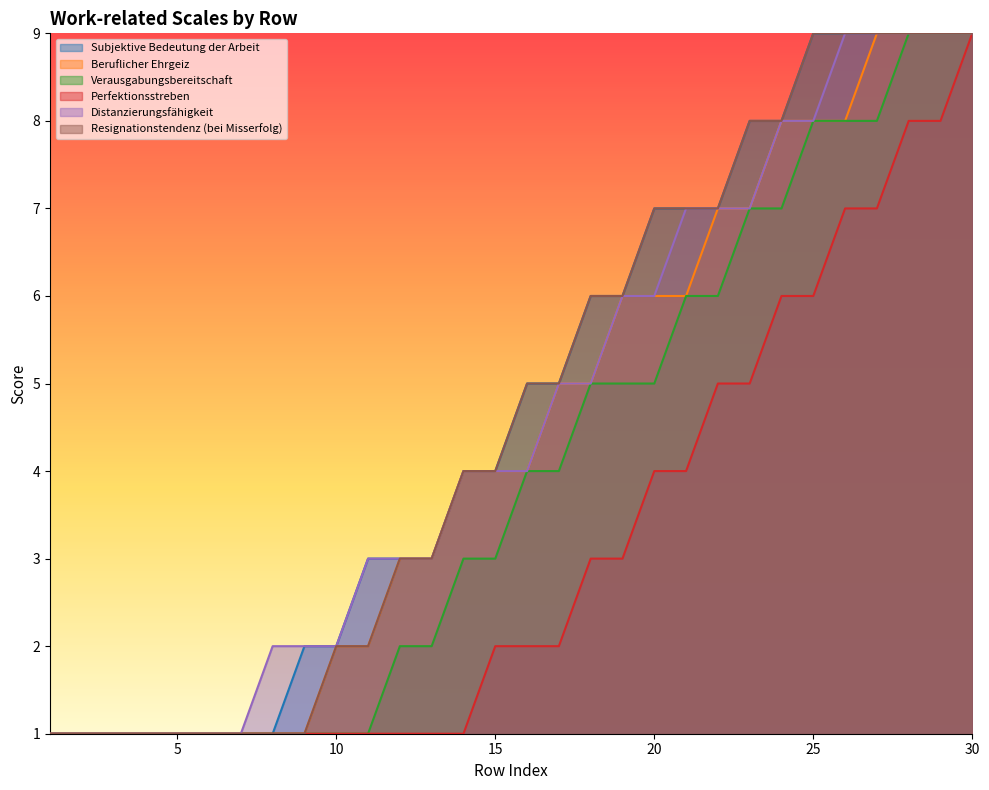

Where does the Perfektionsstreben series first go above 2?

18